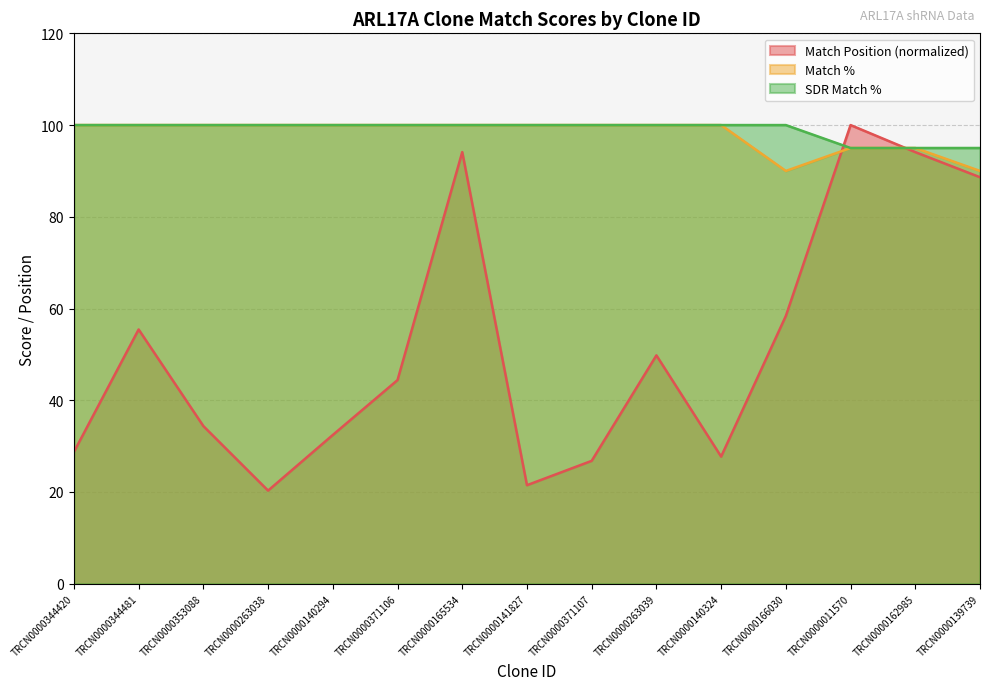

What position from the left is TRCN0000263039?

10